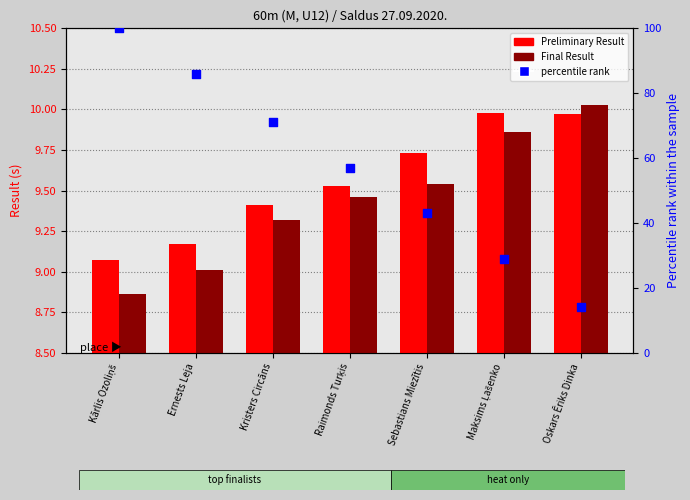

Which series has the largest total across all categories?

percentile rank within the sample